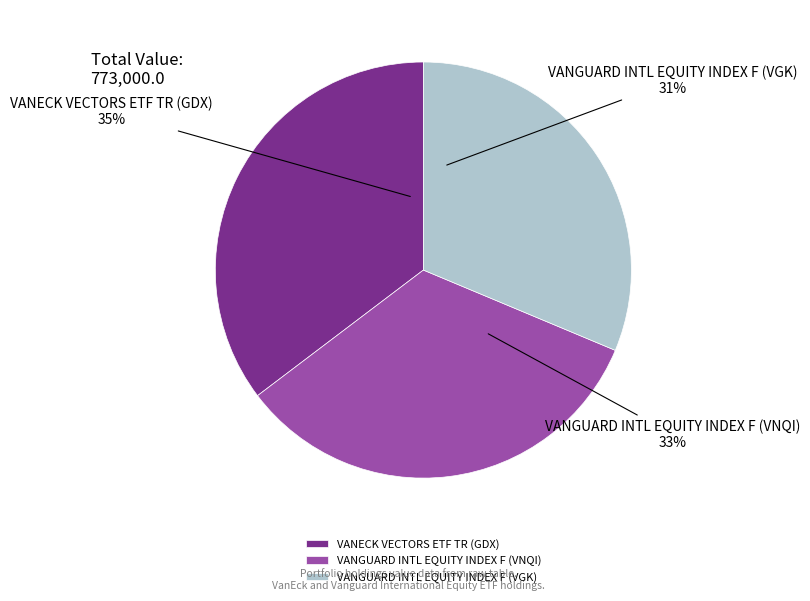

Is it true that VANGUARD INTL EQUITY INDEX F (VGK) is 31% of the pie?

True